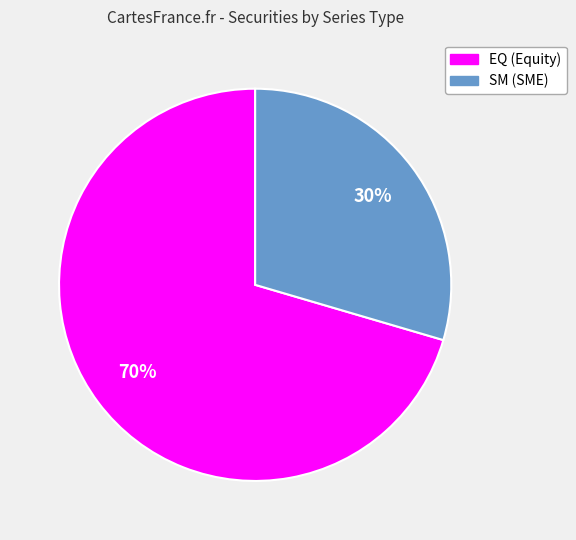

Which category has the smallest portion of the pie?

SM